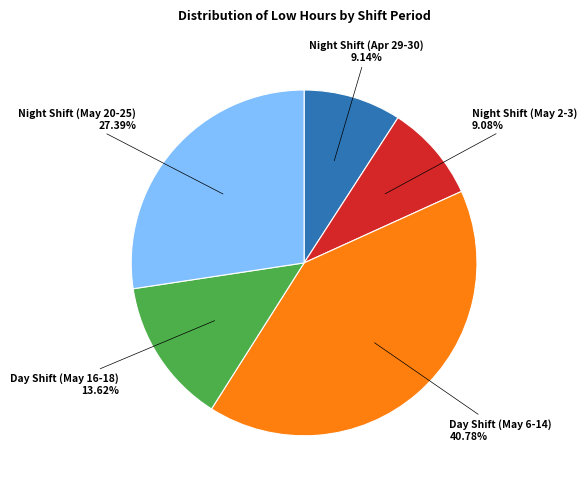

Combined, do Day Shift (May 16-18) and Night Shift (May 2-3) account for over 50%?

No